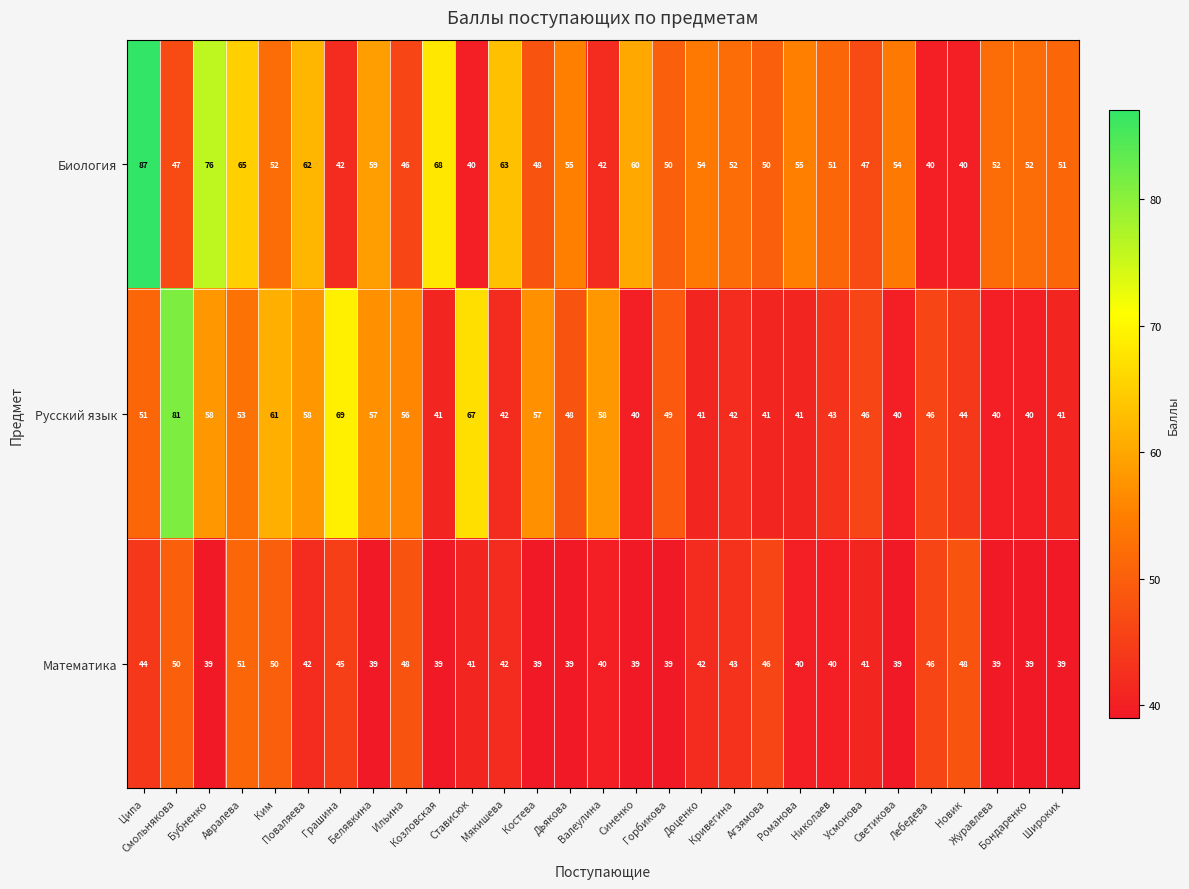

What is the difference between the second highest and minimum values in the Русский язык series?

29